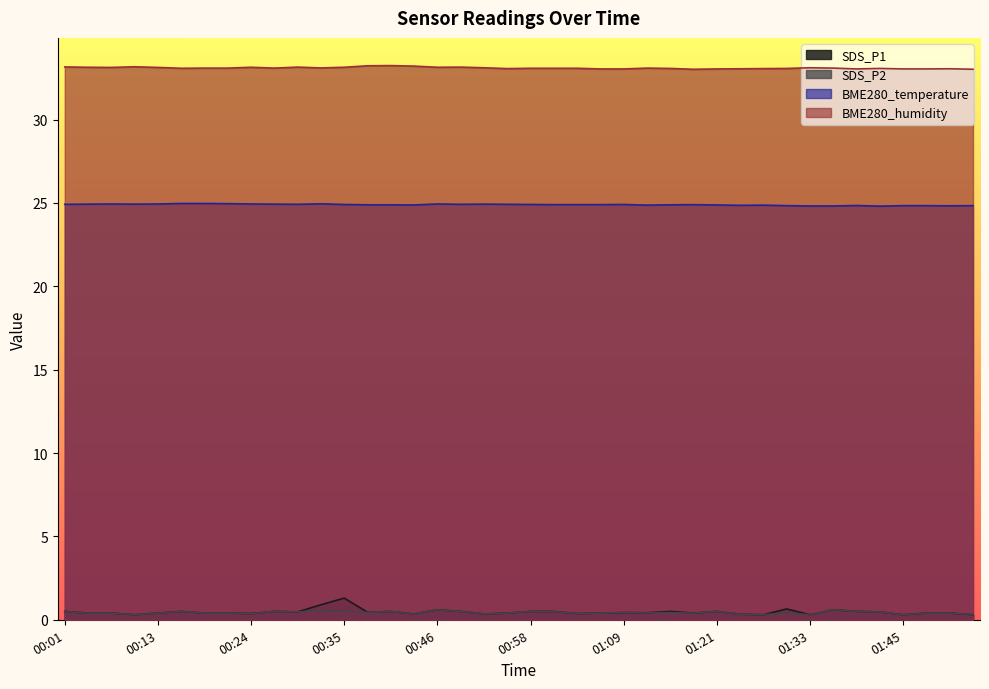

Which series has the largest total across all categories?

BME280_humidity